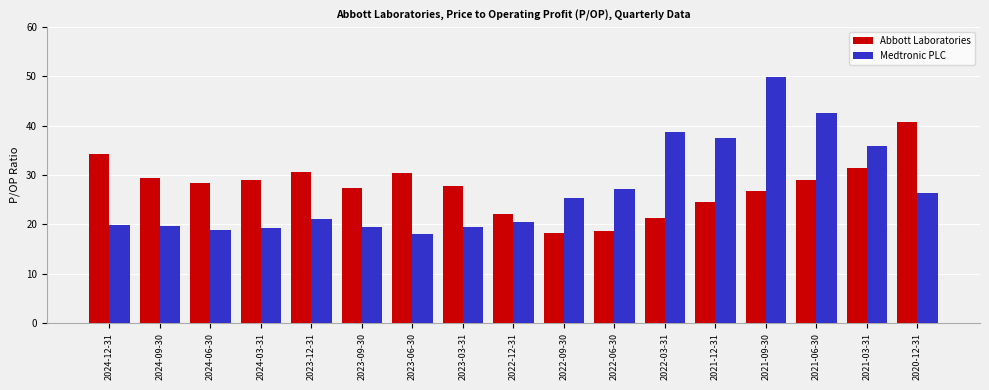

What is the approximate value of Medtronic PLC at 2021-03-31?

35.9